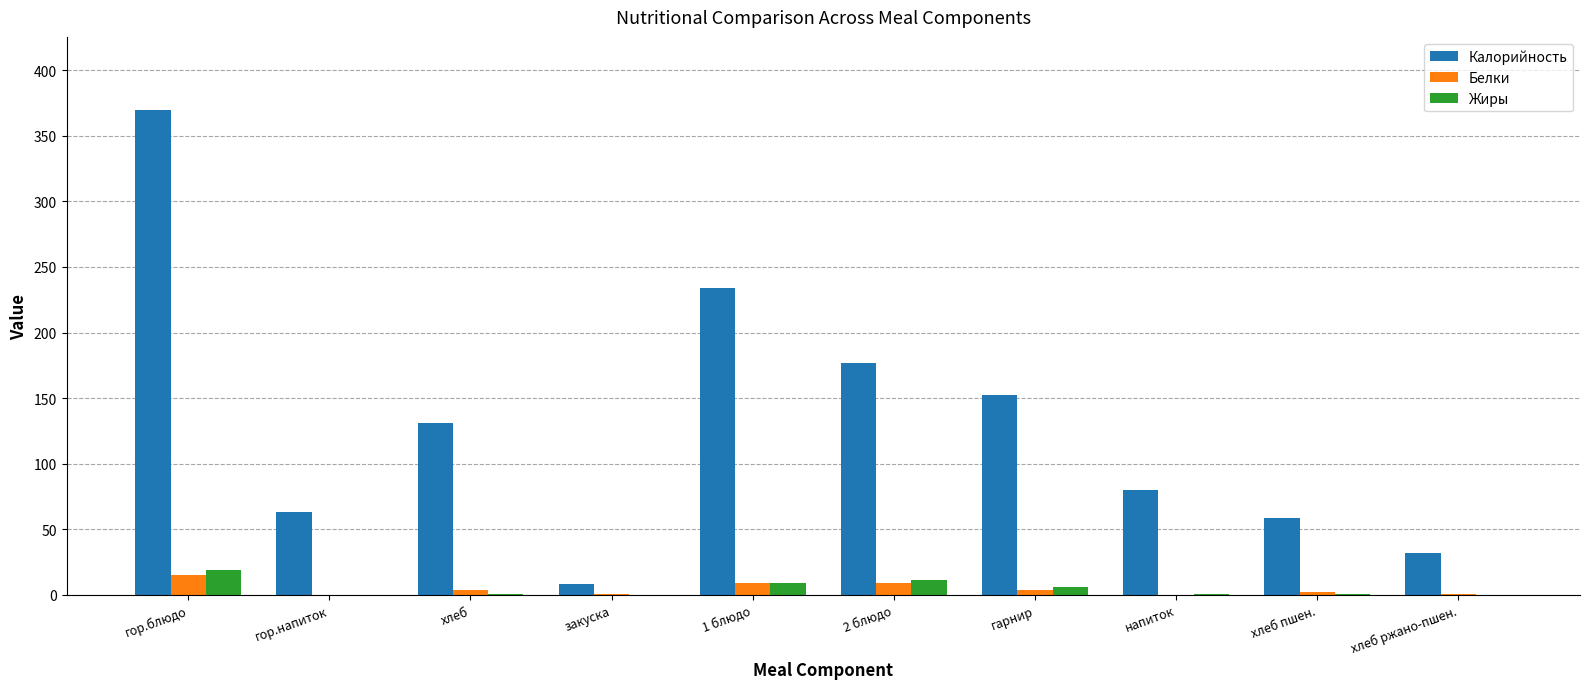

Between хлеб and хлеб ржано-пшен., which series saw the biggest shift?

Калорийность